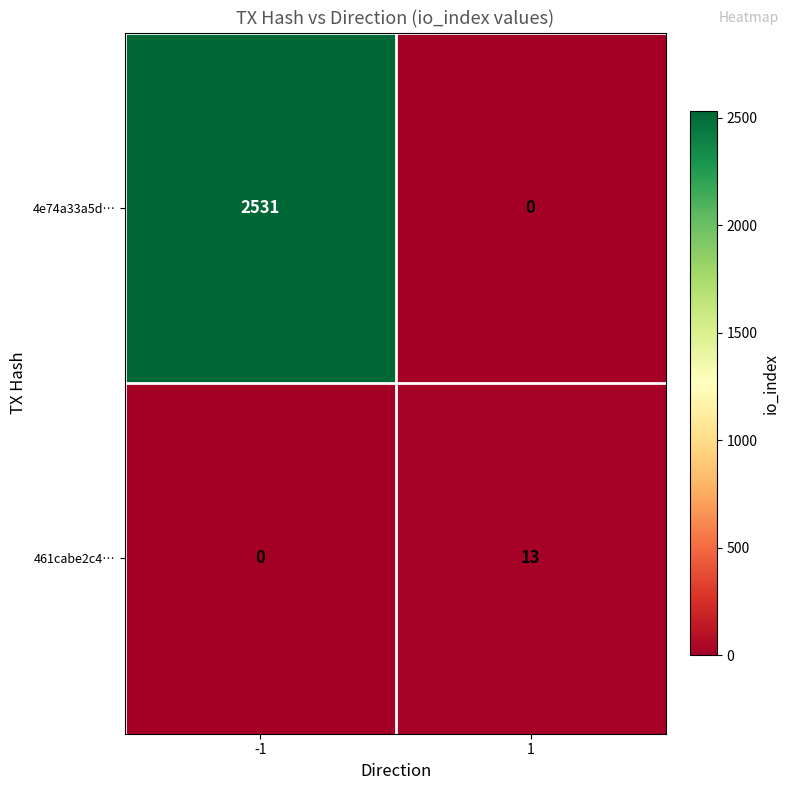

What is the spread (max minus min) of values at 1?

13